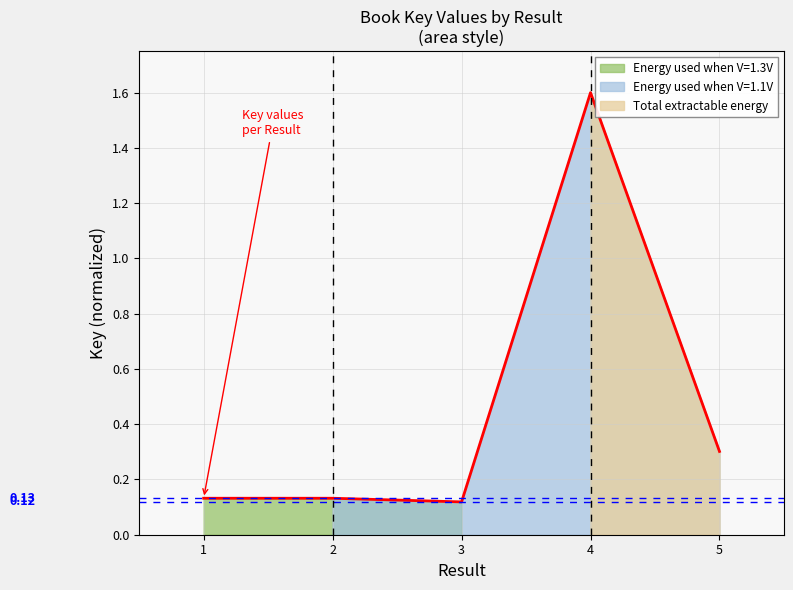

The chart shows a value of 2.8 at 4. True or false?

False